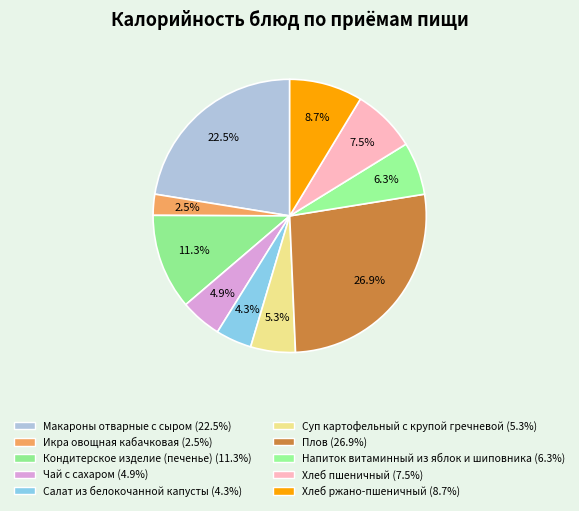

Do Суп картофельный с крупой гречневой and Макароны отварные с сыром together represent more than half of the pie?

No